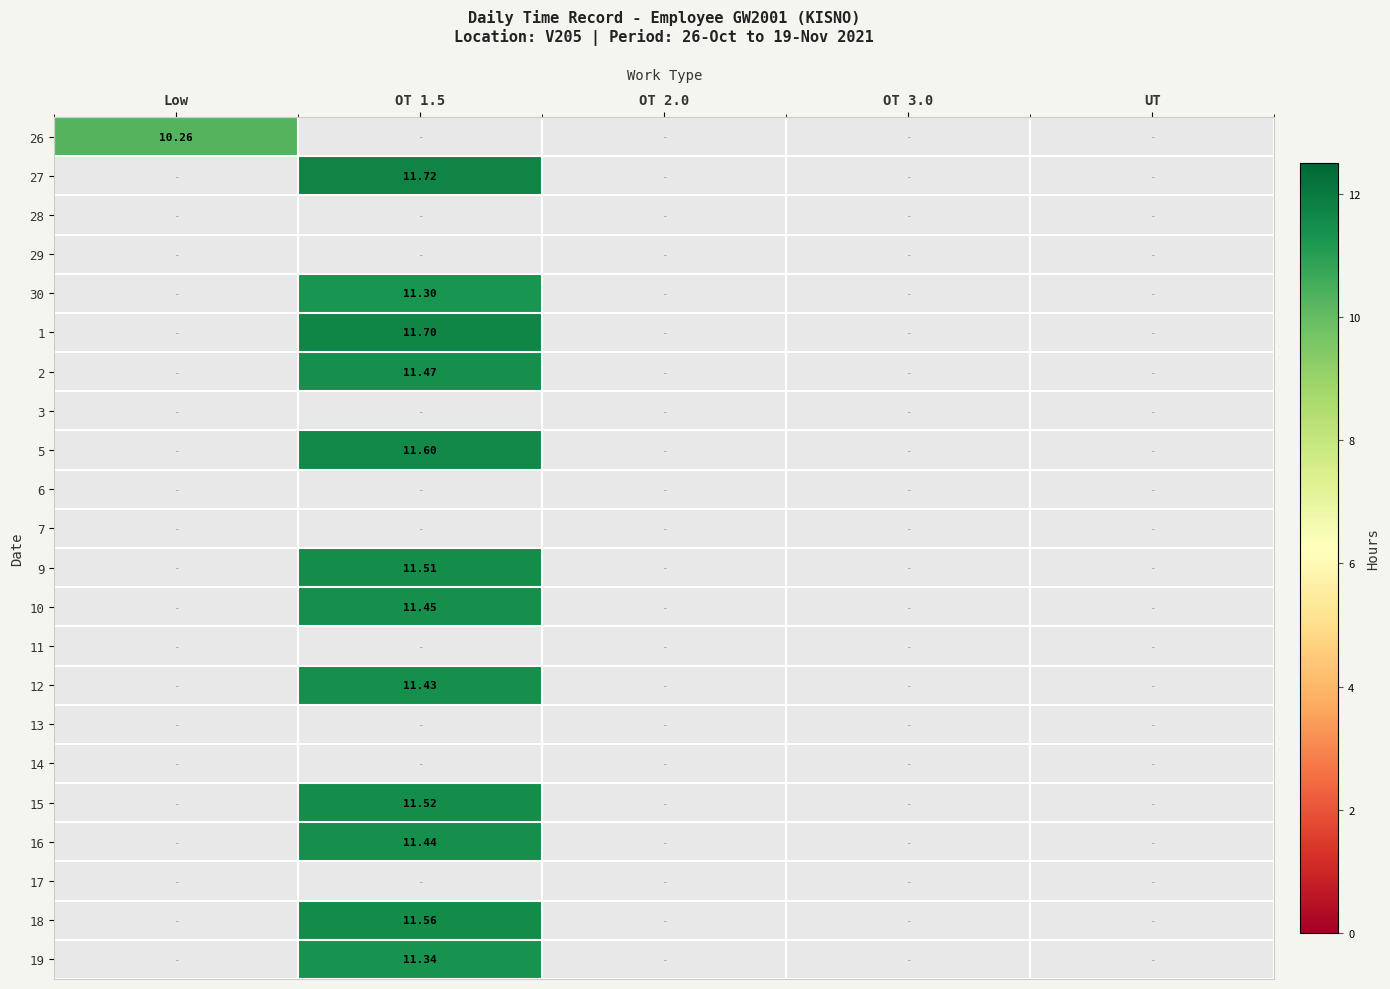

At which category does the chart reach its peak across all series?

OT 1.5